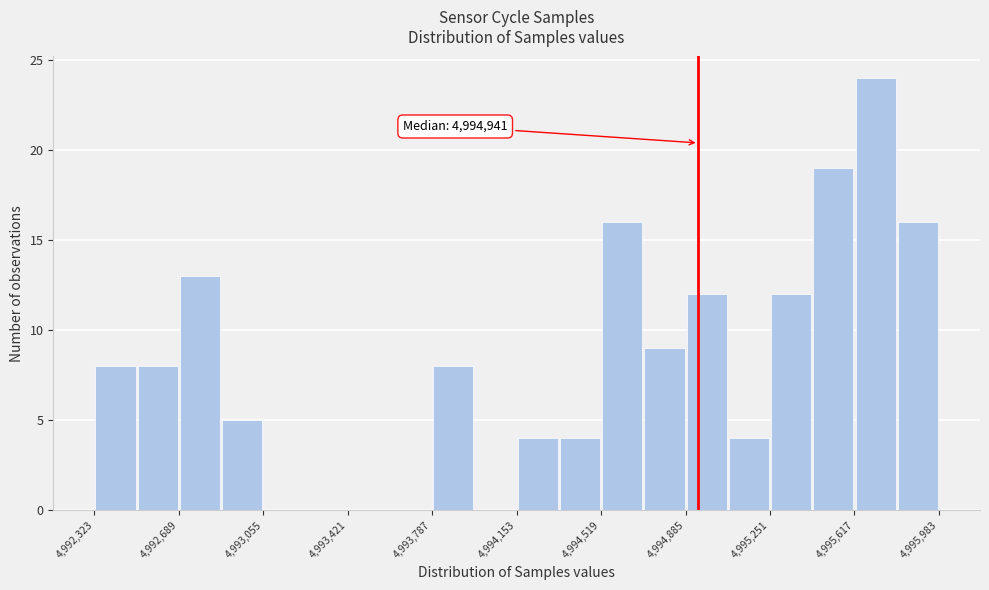

Read against the x-axis, roughly where is the centre of the tallest bar?

4995700